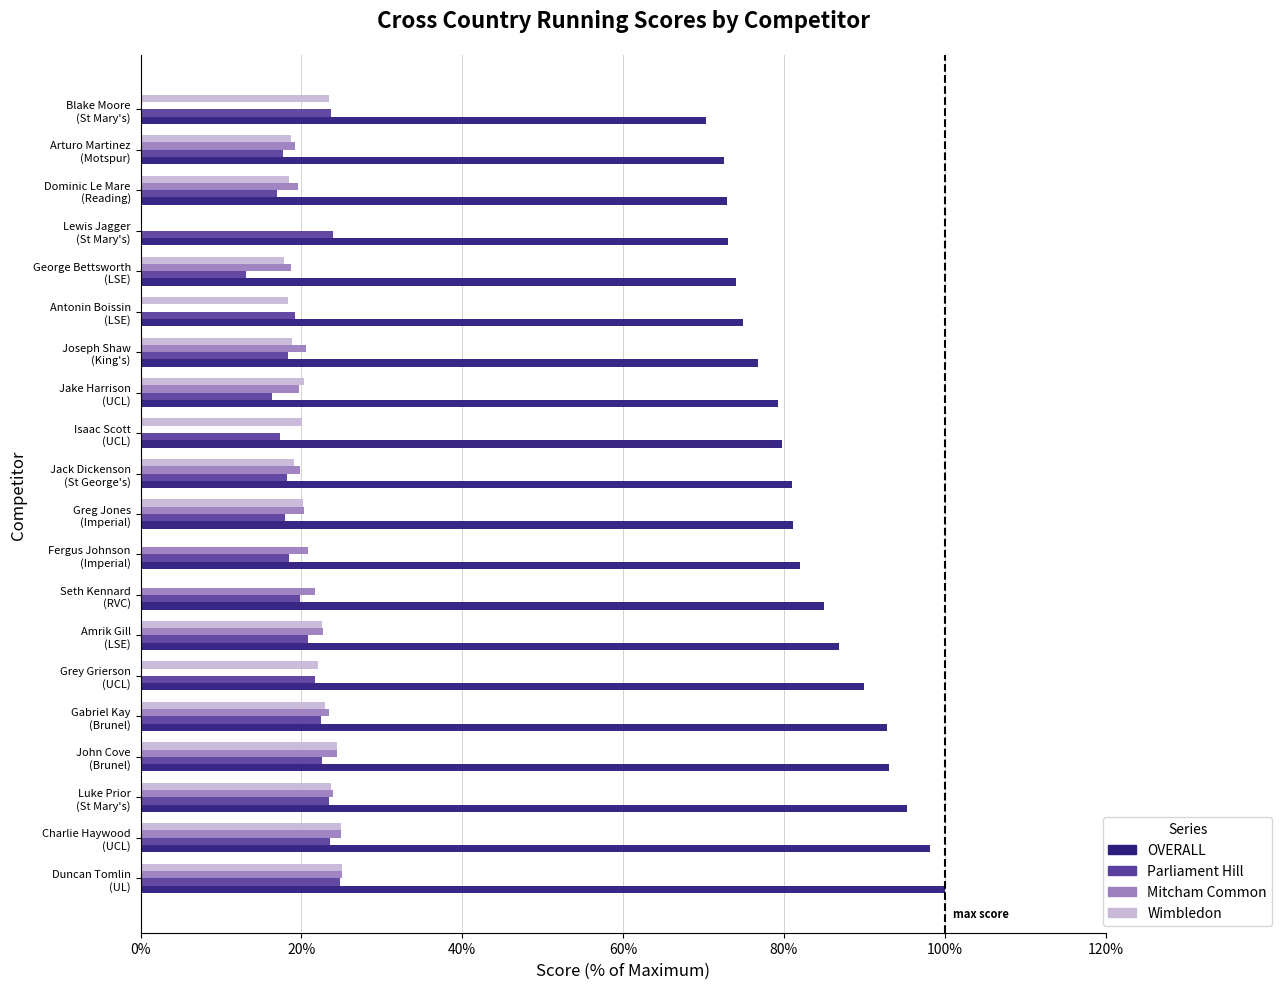

Which series has the largest total across all categories?

OVERALL